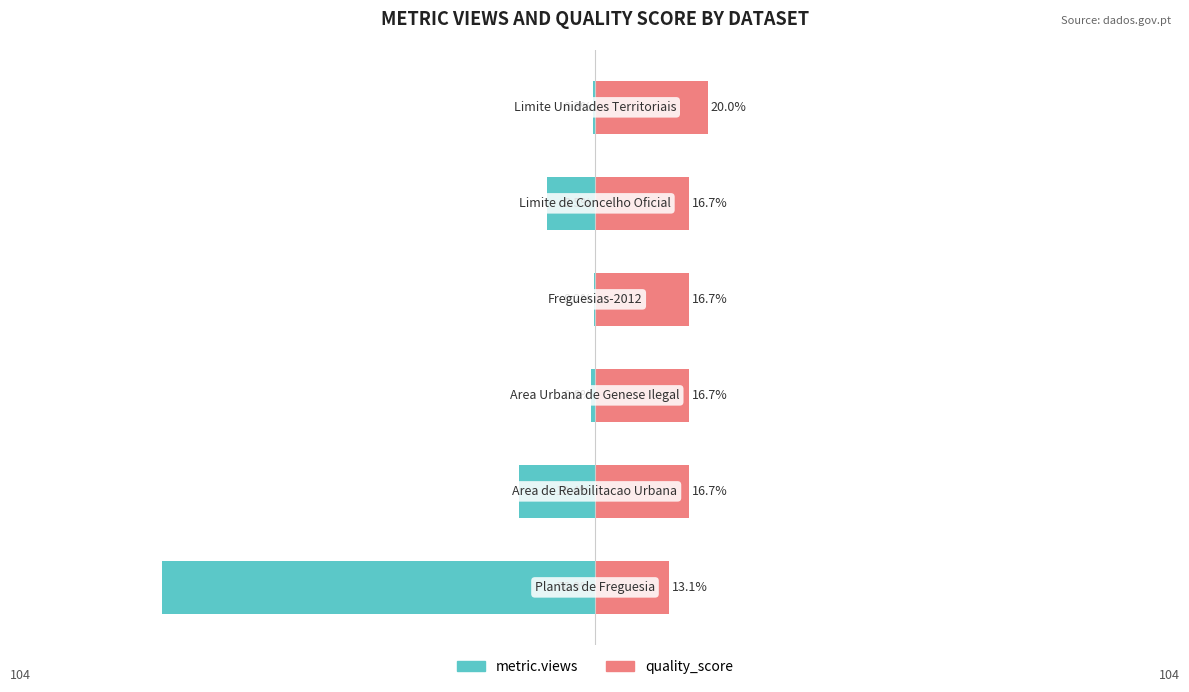

Which series has the largest range (max minus min)?

metric.views